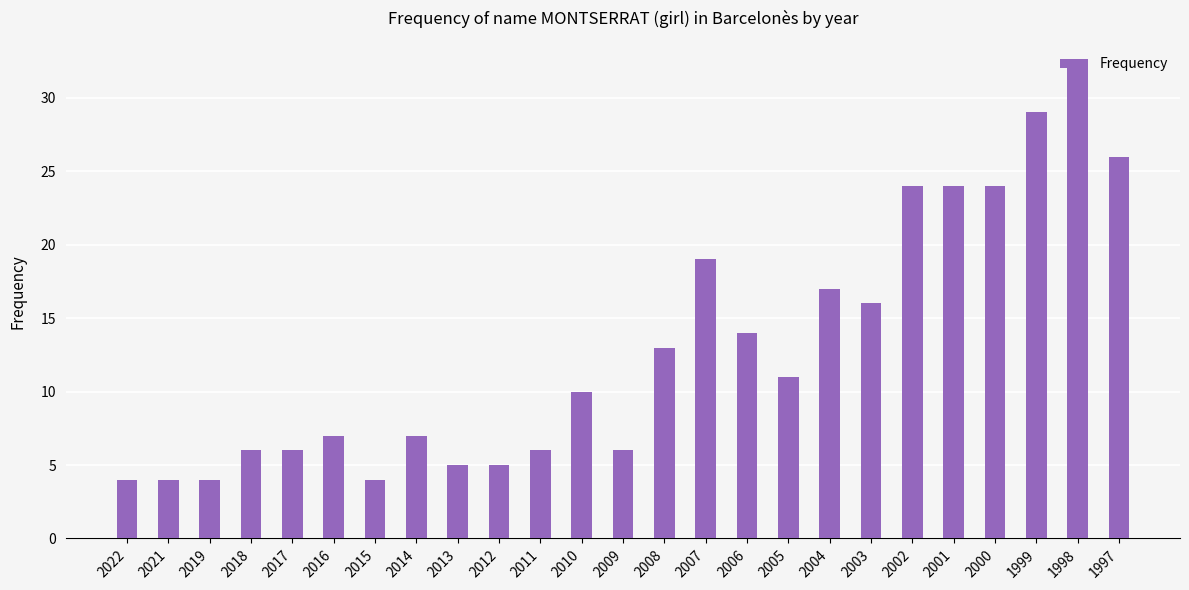

The value at 2017 is 6. True or false?

True